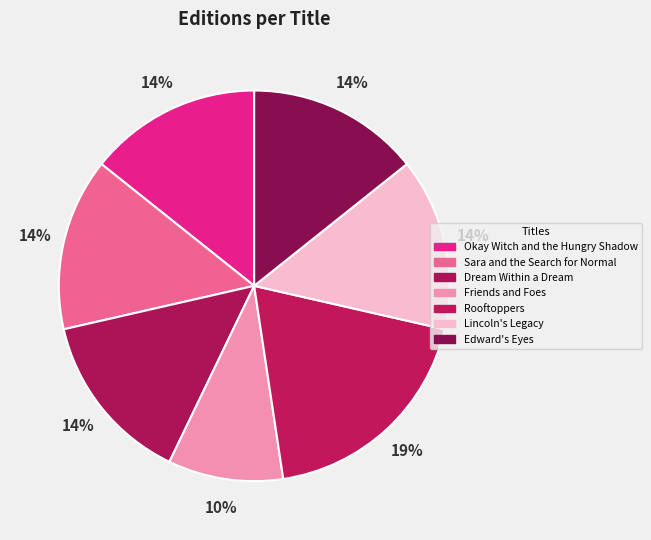

How many segments does this pie chart have?

7